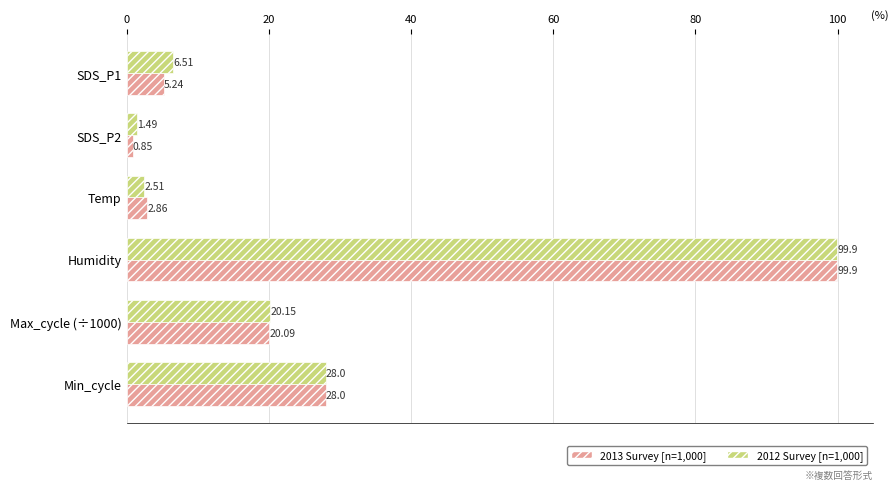

Which category has the highest value across all series?

Humidity